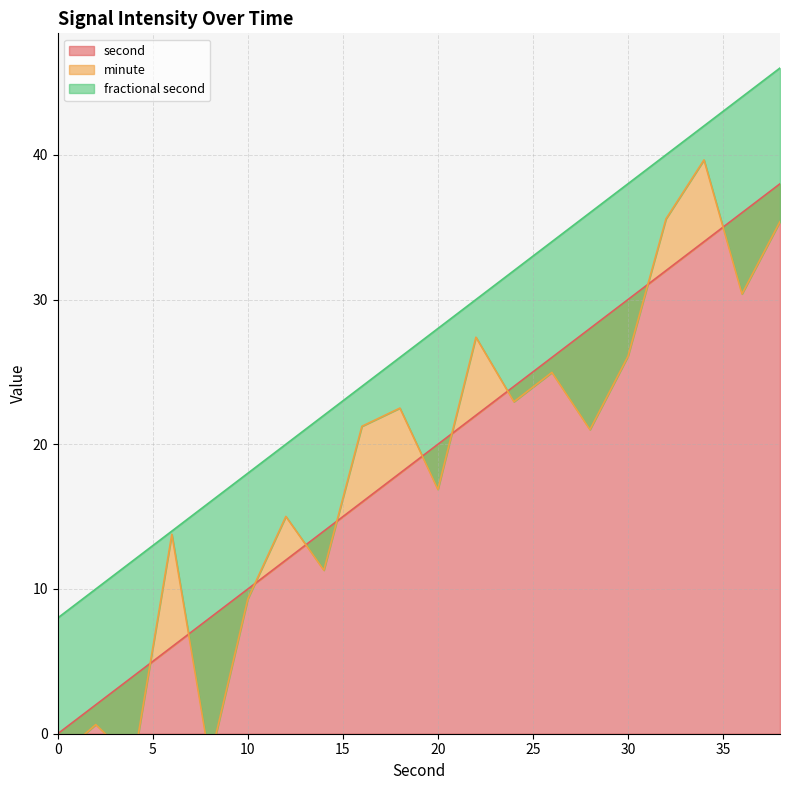

What value does the second series have at 12, to the nearest 5?

10